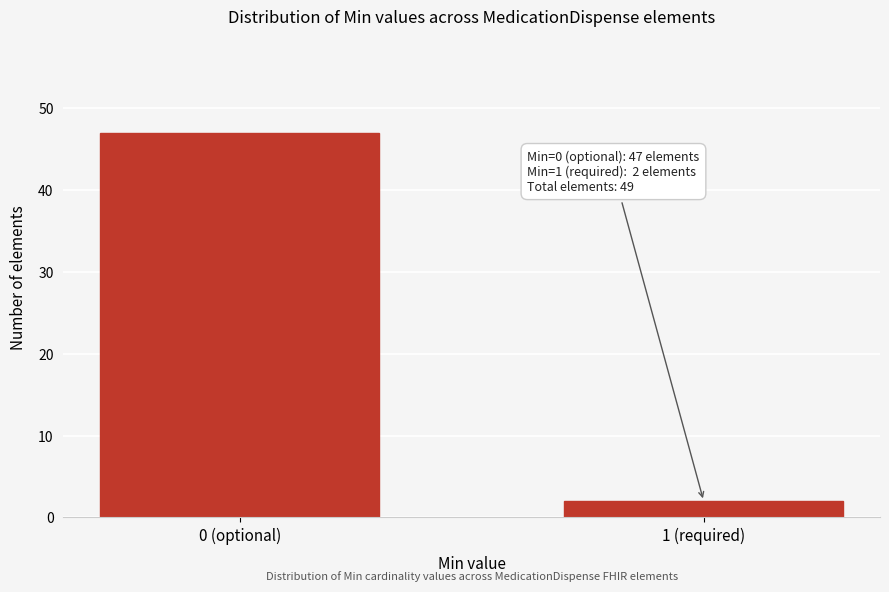

Reading right to left, extract all data points from this chart.

1 (required)=2	0 (optional)=47